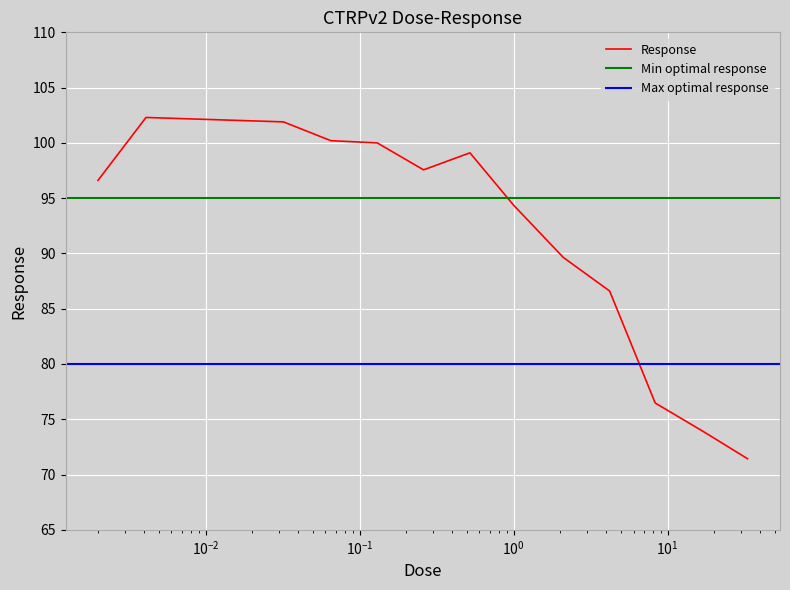

List the labels in order of value, largest first.

0.0041, 0.032, 0.065, 0.13, 0.52, 0.26, 0.002, 1.0, 2.1, 4.2, 8.3, 17.0, 33.0